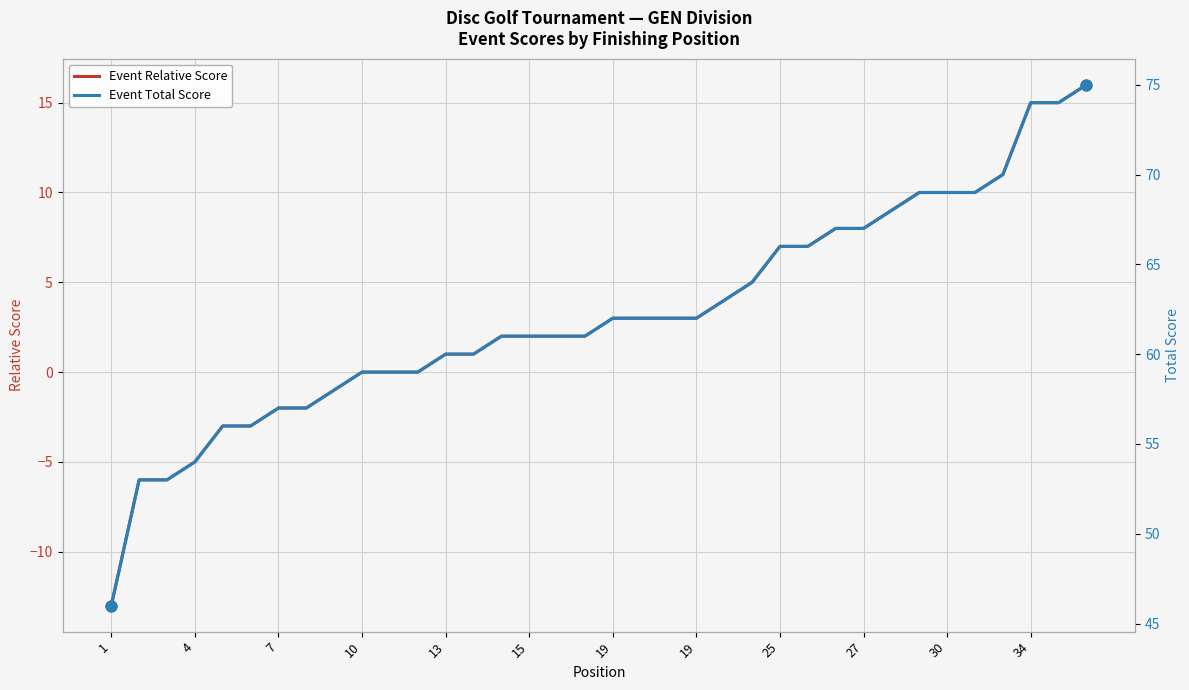

At which category is the sum across all series the highest?

35